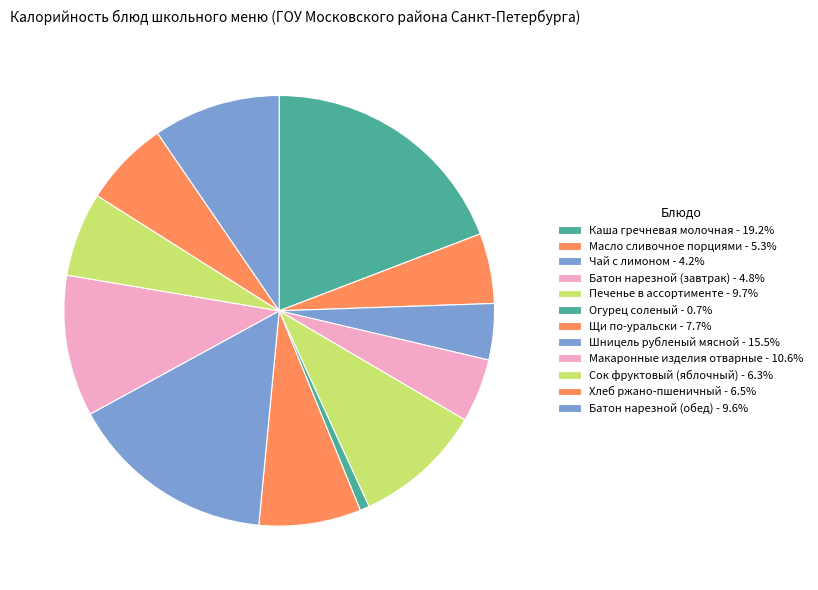

Count the number of slices in the pie.

12